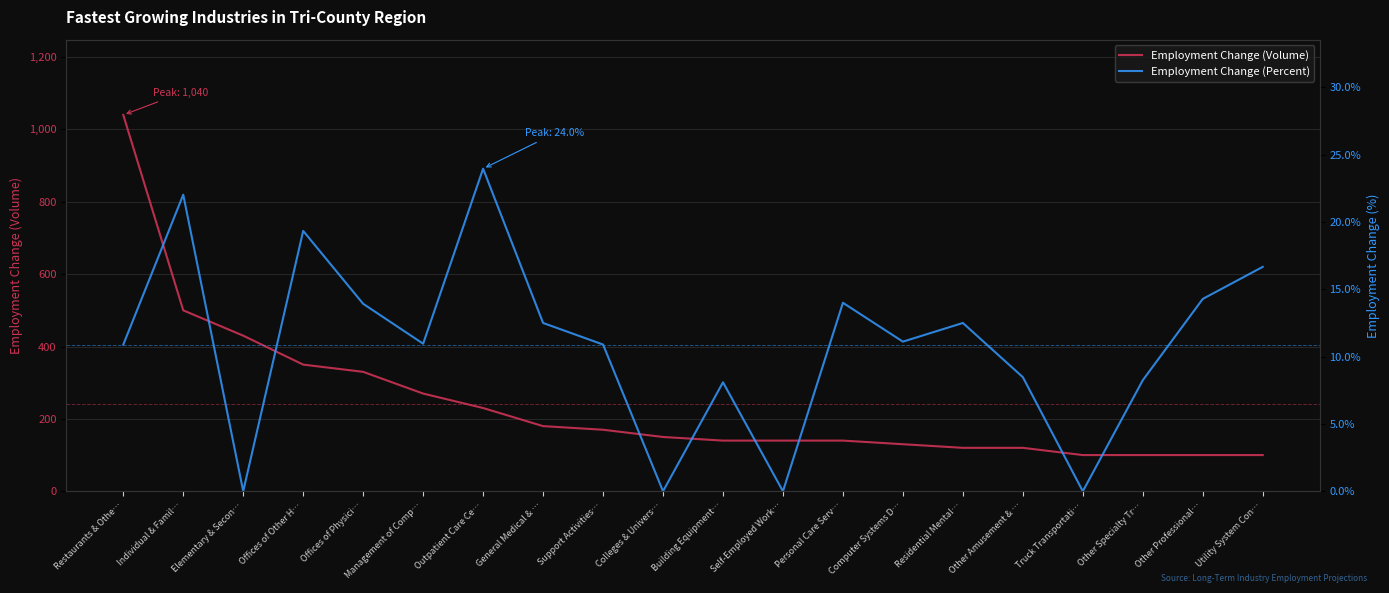

Which category has the lowest value across all series?

Elementary & Secon…